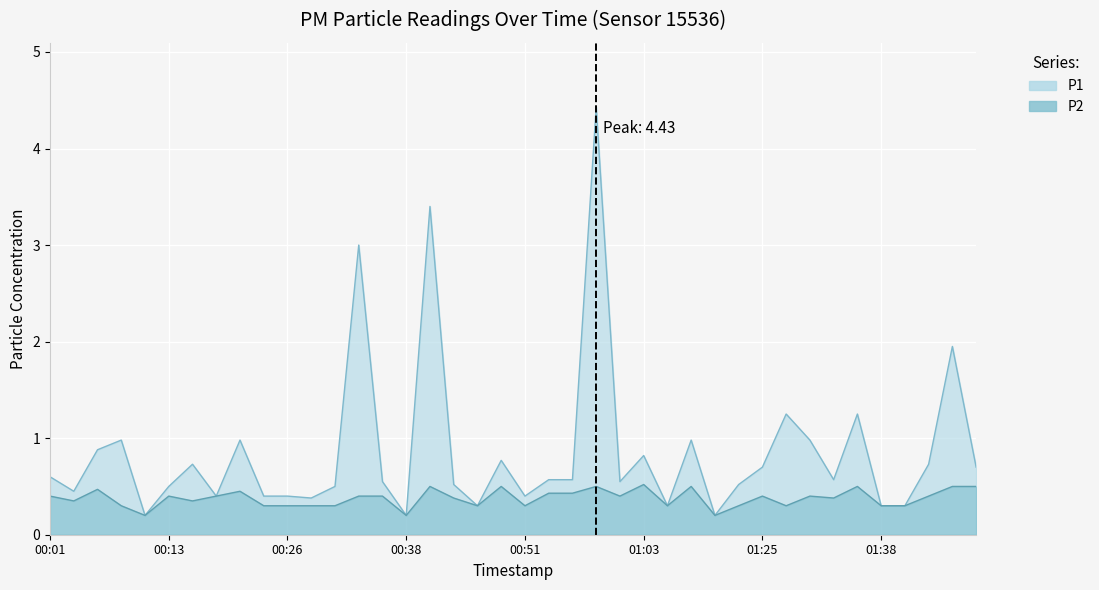

How many interior local valleys does the P2 series have?

11